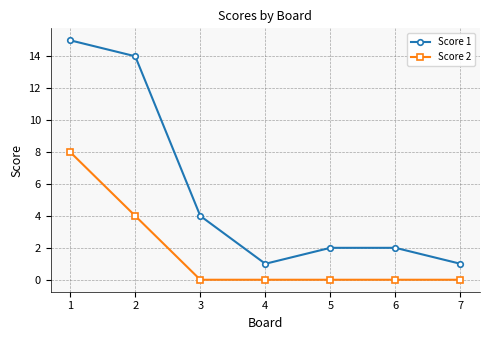

What is the maximum value shown in the chart?

15